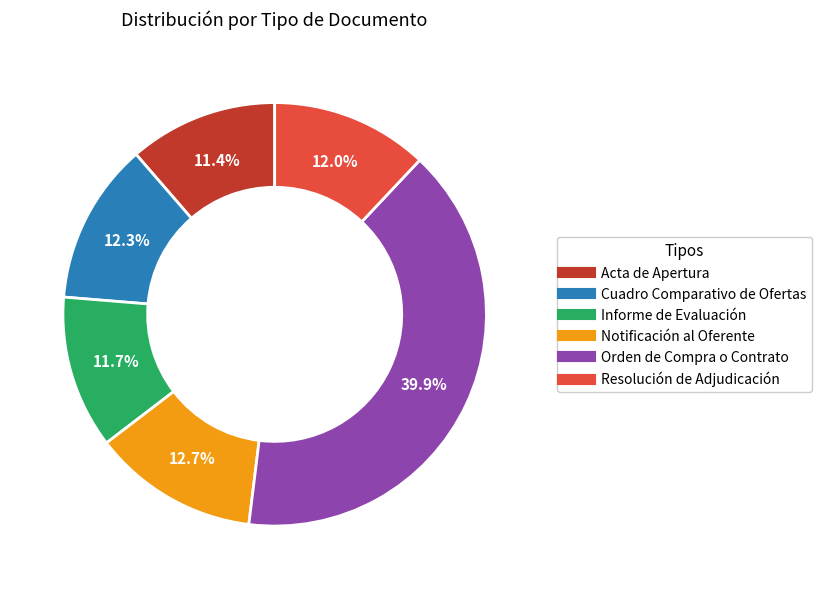

Approximately how many times larger is the value at Cuadro Comparativo de Ofertas compared to Orden de Compra o Contrato?

0.3